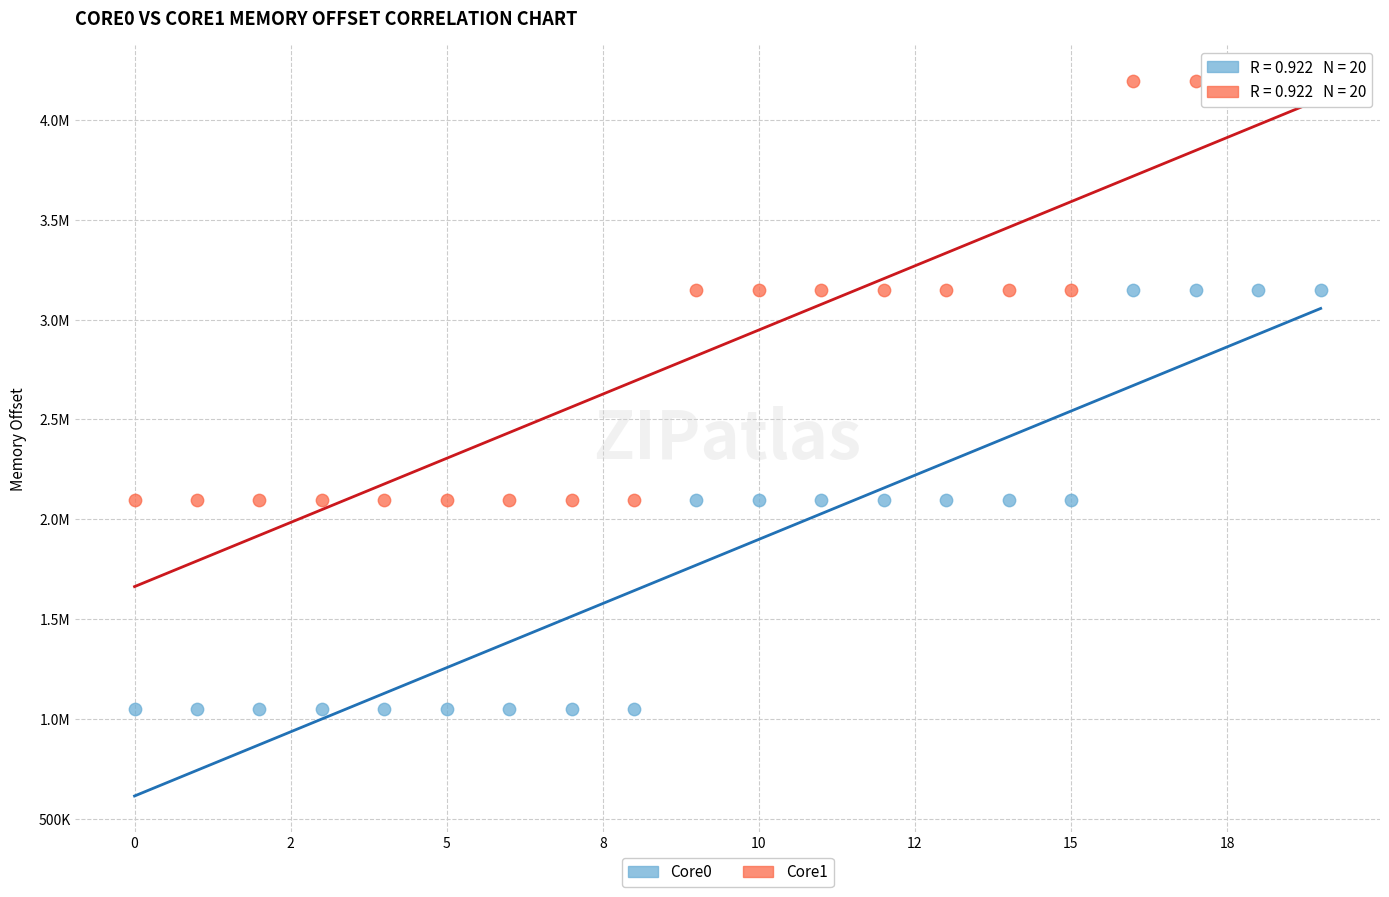

What are all the series names shown in the legend?

Core0, Core1